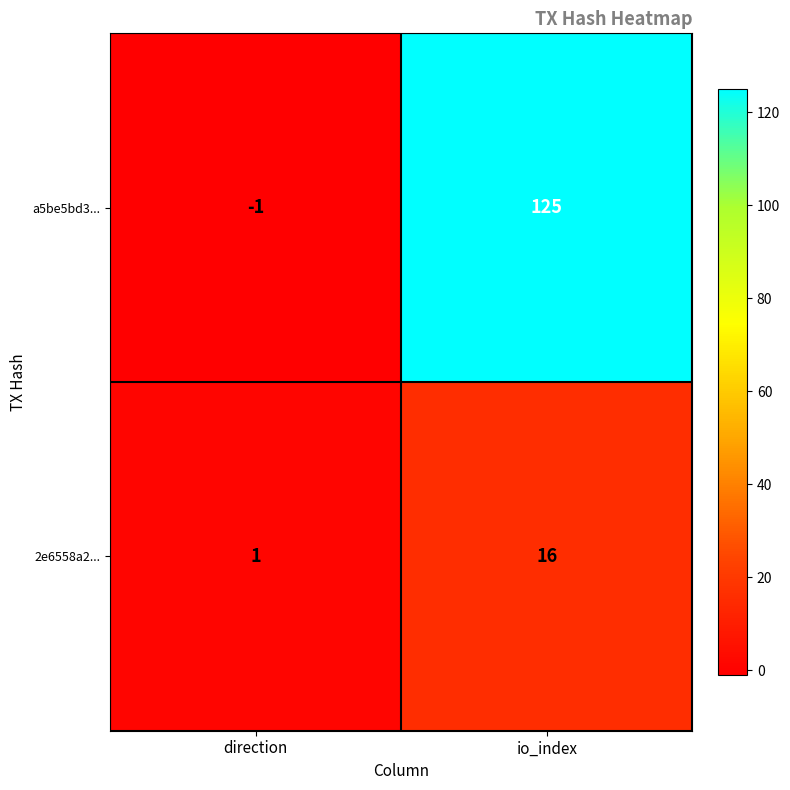

At which label does a5be5bd3... reach its peak?

io_index